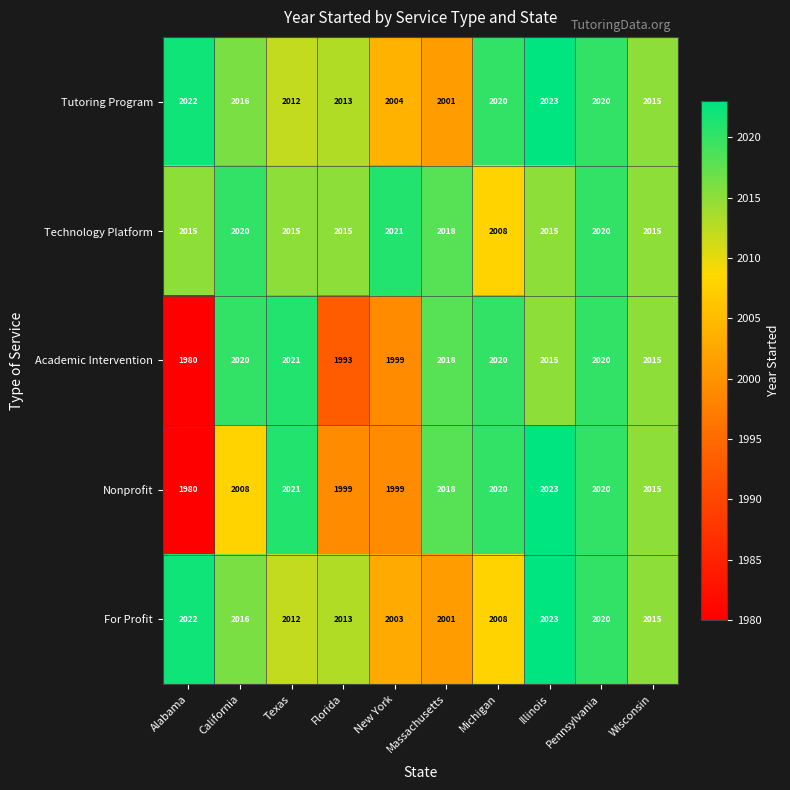

What is the total value across all series at Michigan?

10076